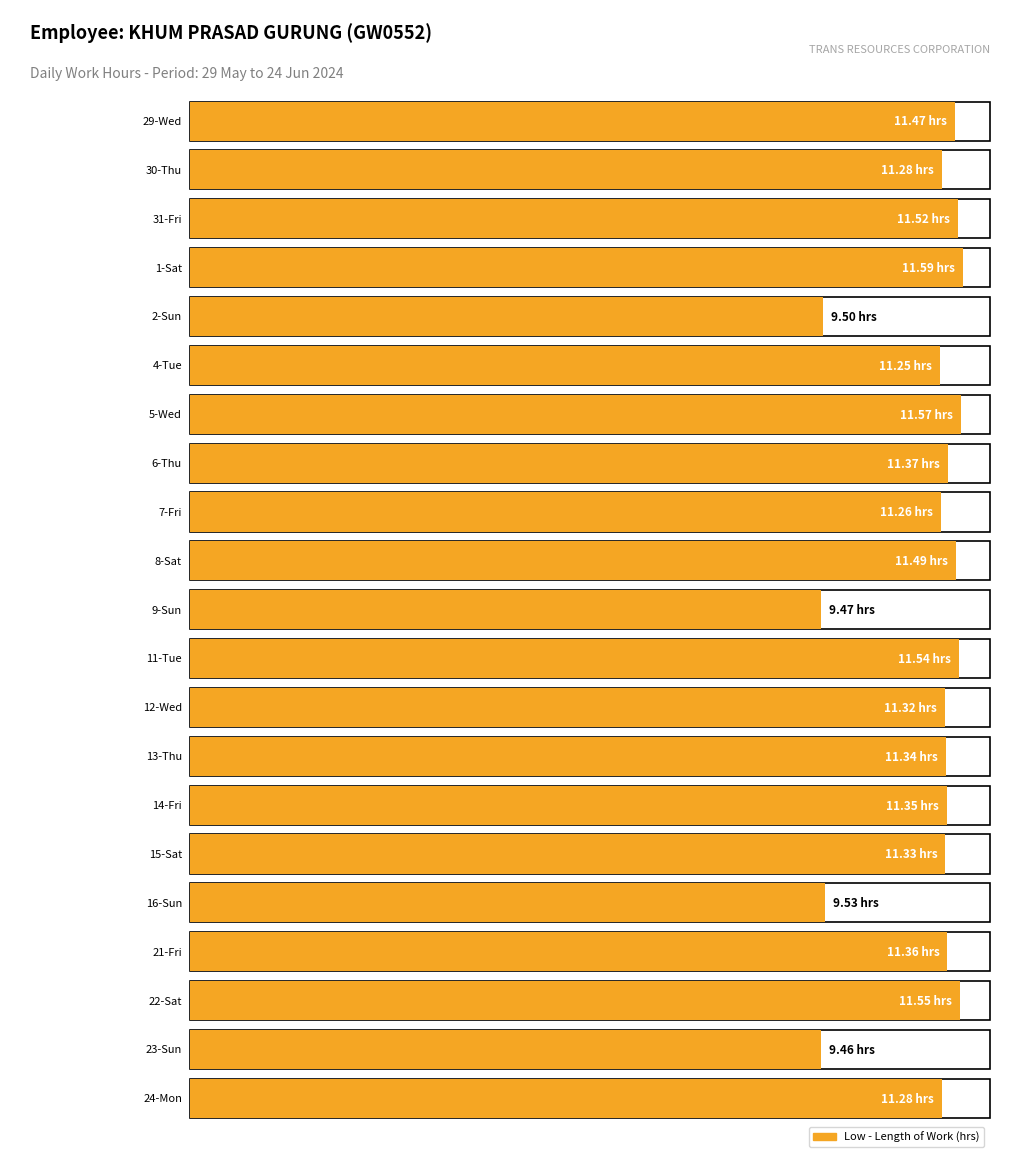

What is the ratio of the value at 8-Sat to the value at 24-Mon?

1.0